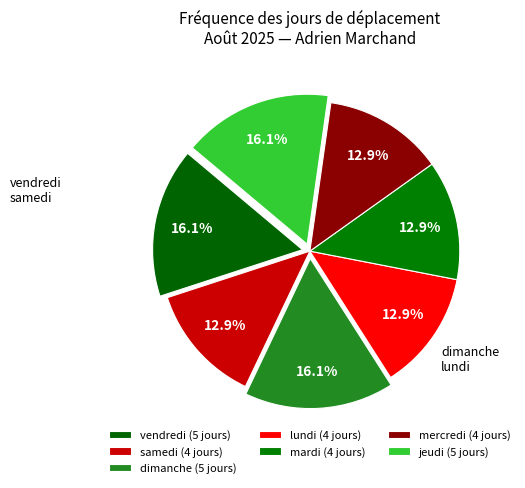

Count the number of slices in the pie.

7